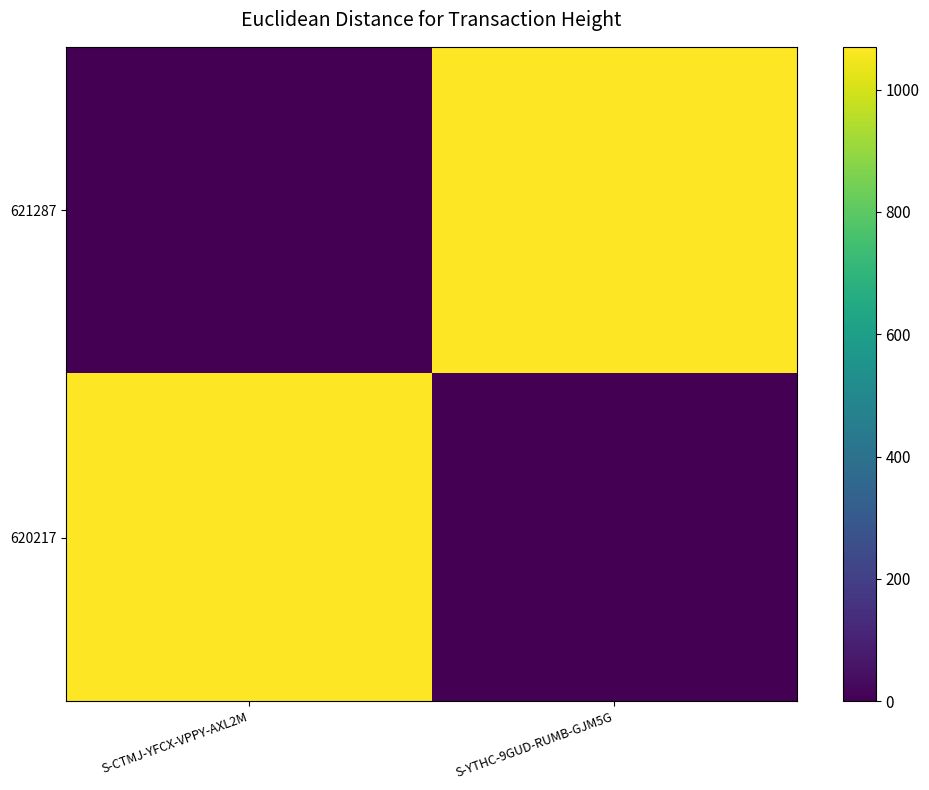

At how many categories does at least one series exceed 76?

2